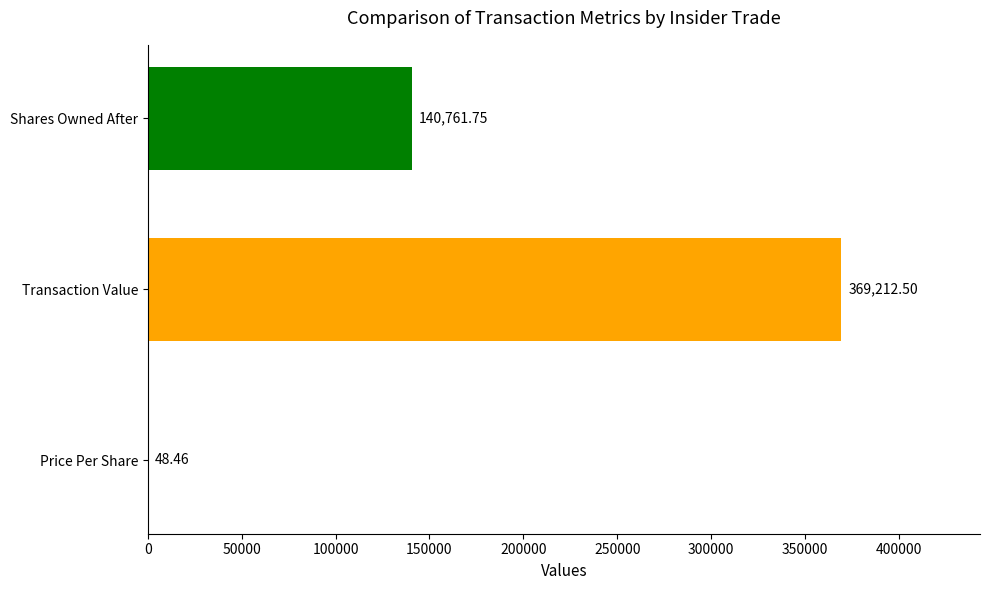

What is the sum of the values at Shares Owned After and Price Per Share?

140810.2